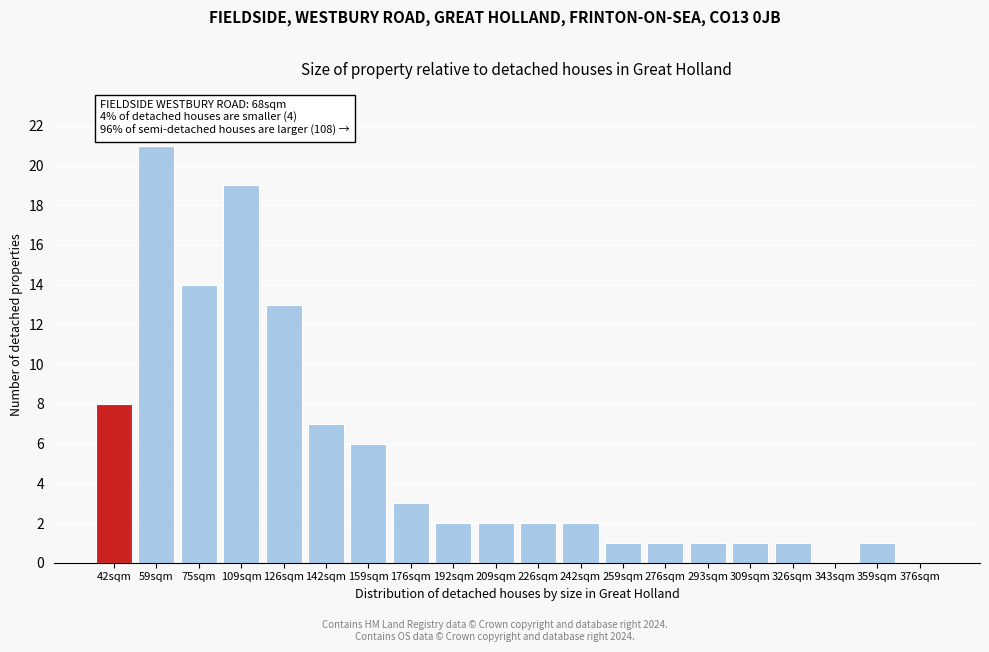

Reading left to right, what are all the values shown in this chart?

42sqm=8	59sqm=21	75sqm=14	109sqm=19	126sqm=13	142sqm=7	159sqm=6	176sqm=3	192sqm=2	209sqm=2	226sqm=2	242sqm=2	259sqm=1	276sqm=1	293sqm=1	309sqm=1	326sqm=1	343sqm=0	359sqm=1	376sqm=0